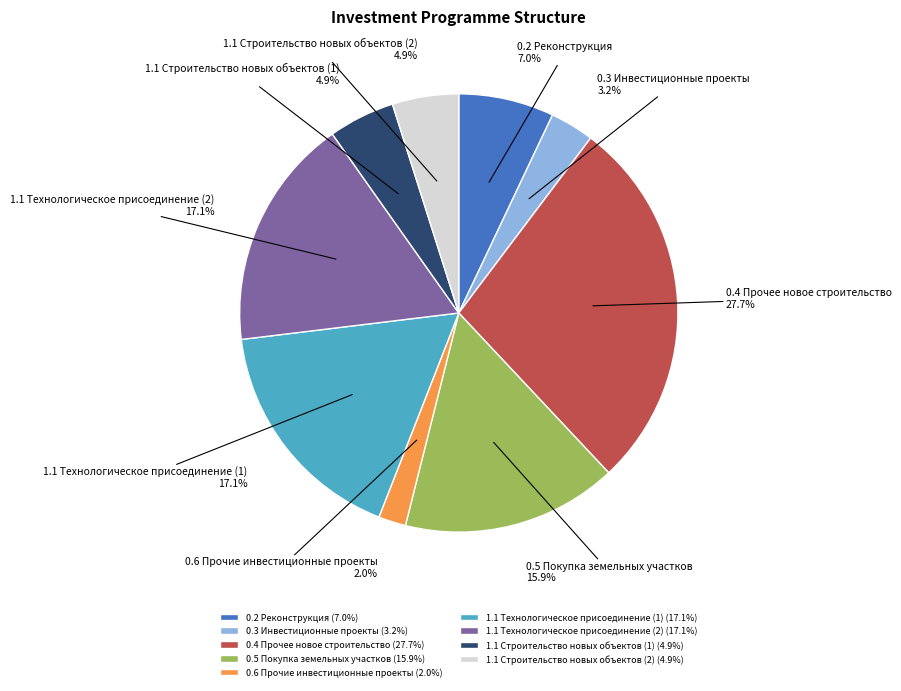

Which slice is the smallest?

0.6 Прочие инвестиционные проекты